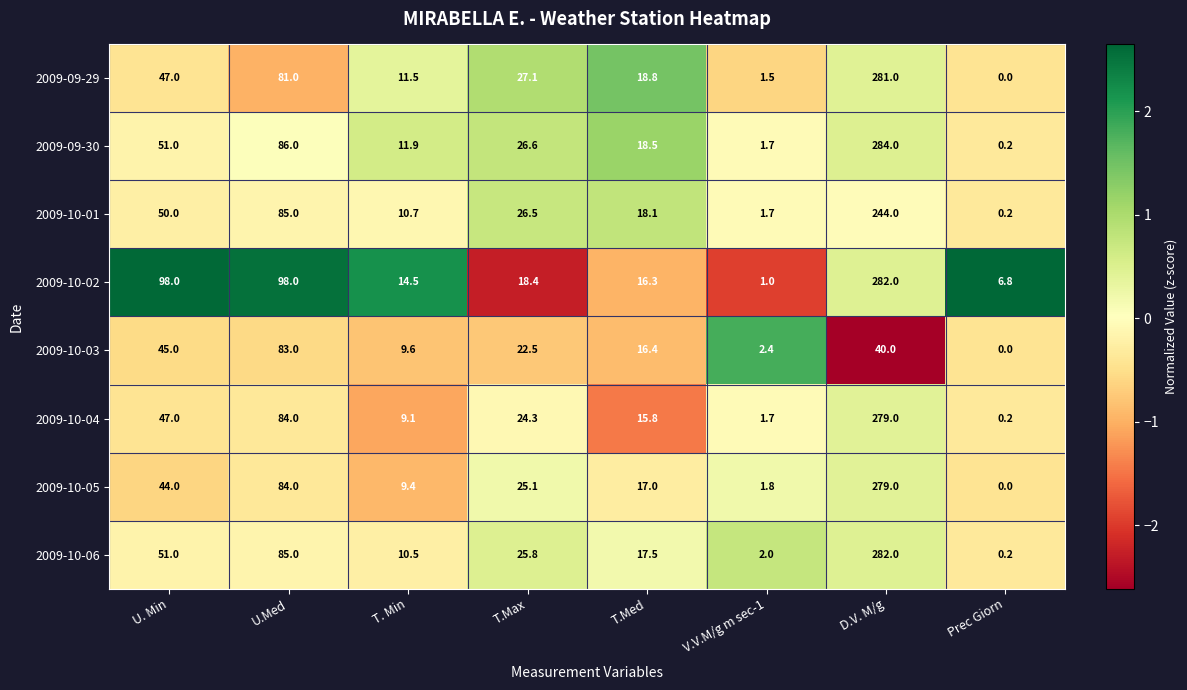

What is the difference between the 2009-10-05 values at Prec Giorn and U. Min?

44.0